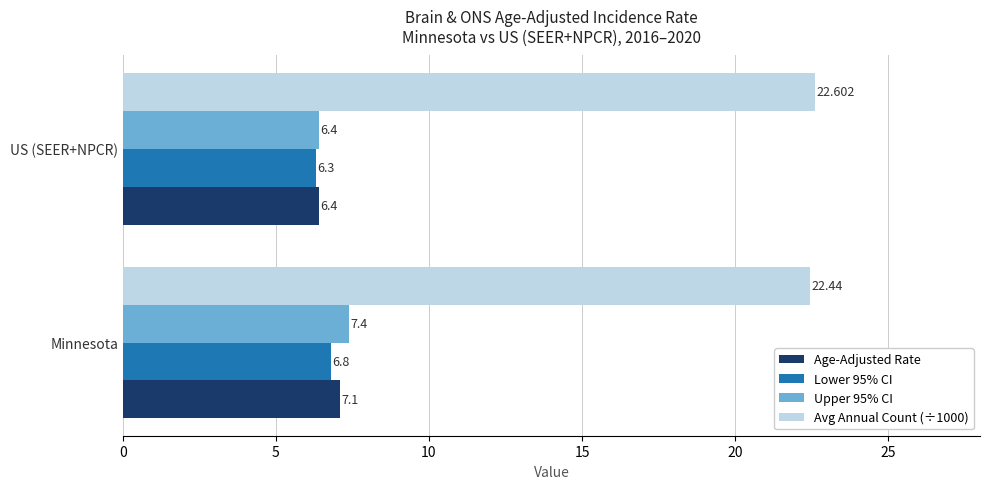

At which category is the sum across all series the highest?

Minnesota